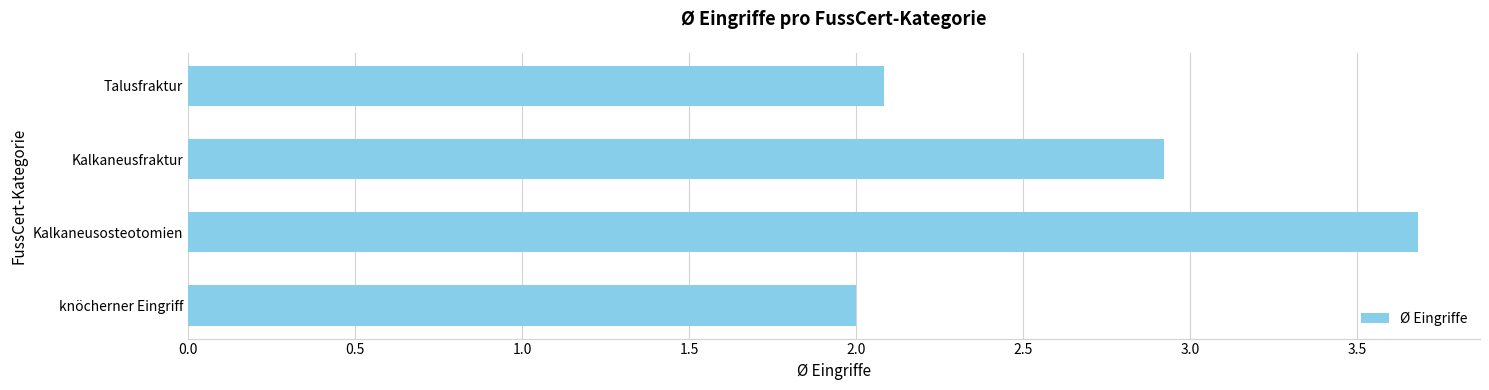

The value at knöcherner Eingriff is 0.7. True or false?

False